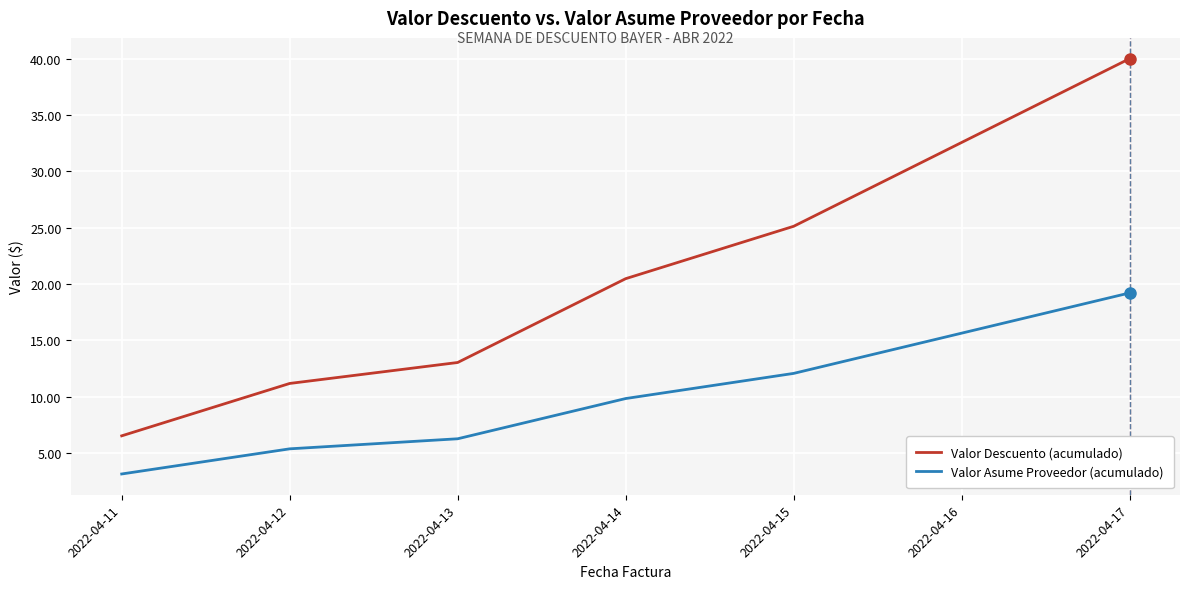

The Valor Asume Proveedor (acumulado) series shows 15.6 at 2022-04-16. True or false?

True